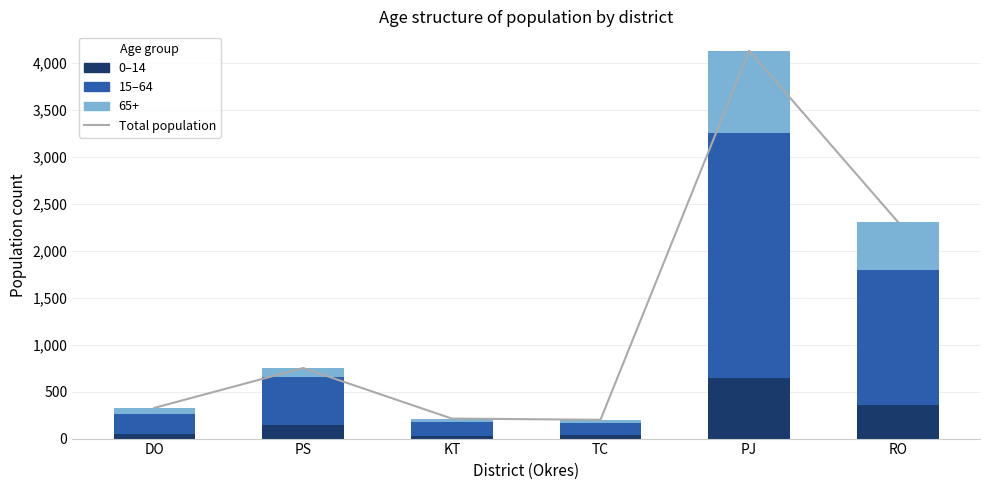

Which series has the largest total across all categories?

Total population